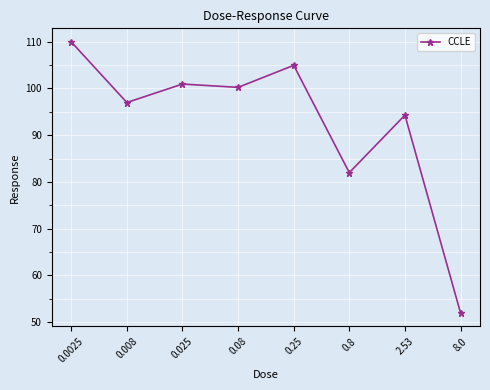

Reading right to left, transcribe all the data shown in this chart.

52.0	94.3	82.0	105.0	100.2	101.0	97.0	110.0